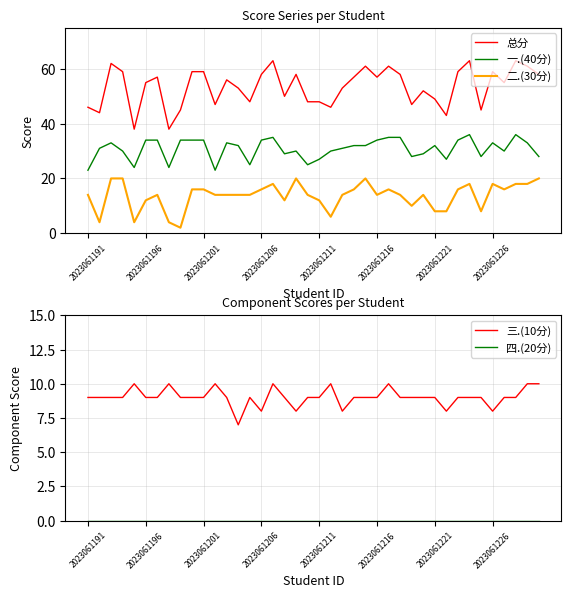

True or false: 二.(30分) and 总分 intersect in this chart.

False